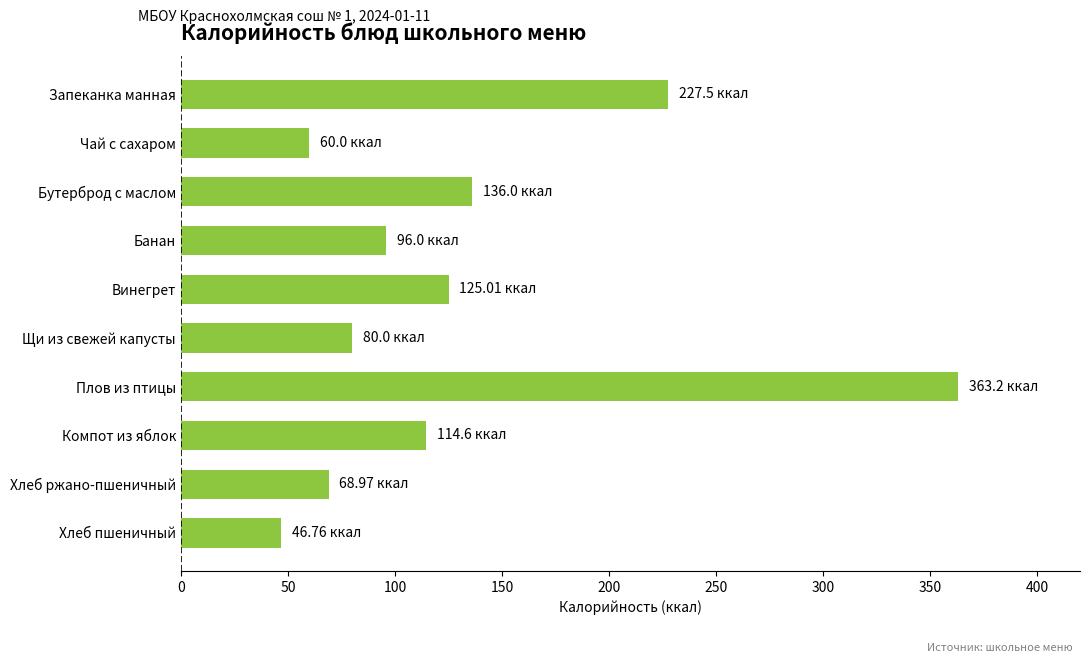

Does the chart contain stacked bars?

No